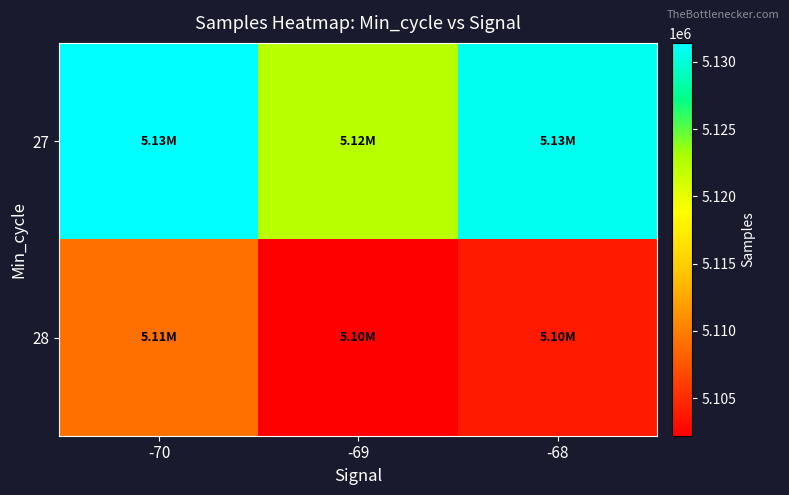

Rank the series at -70 from highest to lowest value.

27, 28